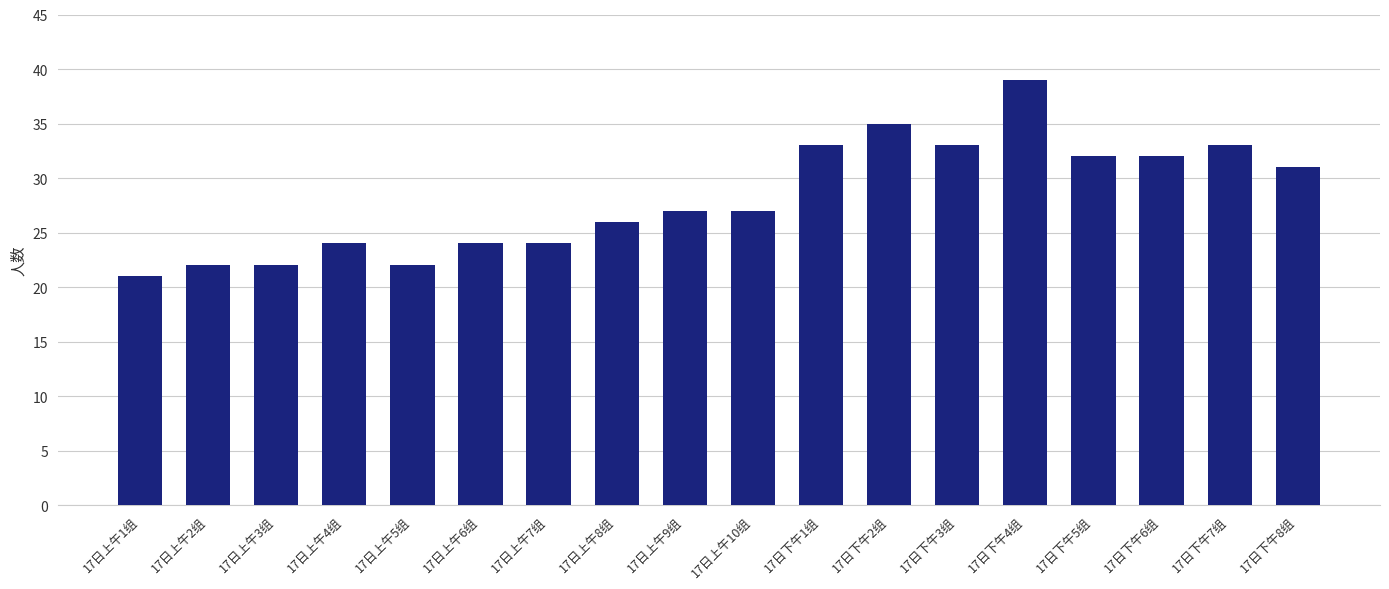

What is the approximate value at 17日下午1组?

33